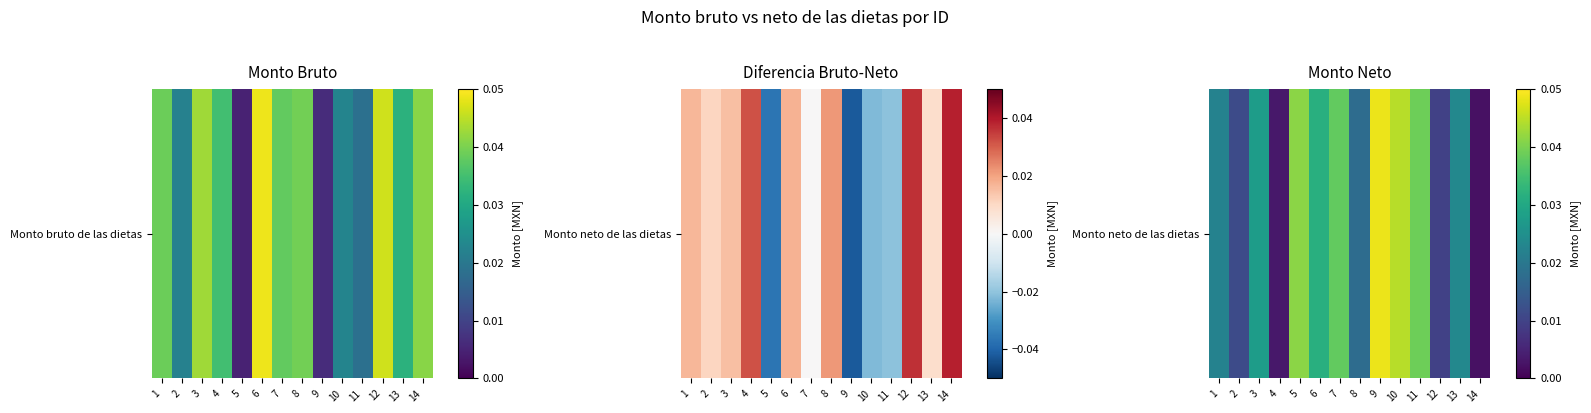

Which has a higher value, 11 or 1?

11